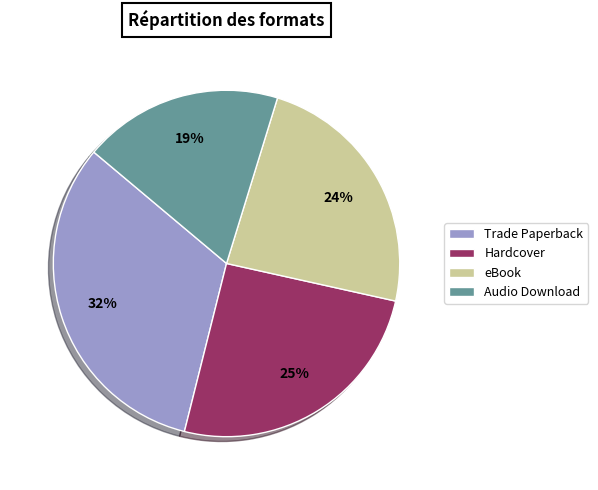

Do Trade Paperback and eBook together represent more than half of the pie?

Yes